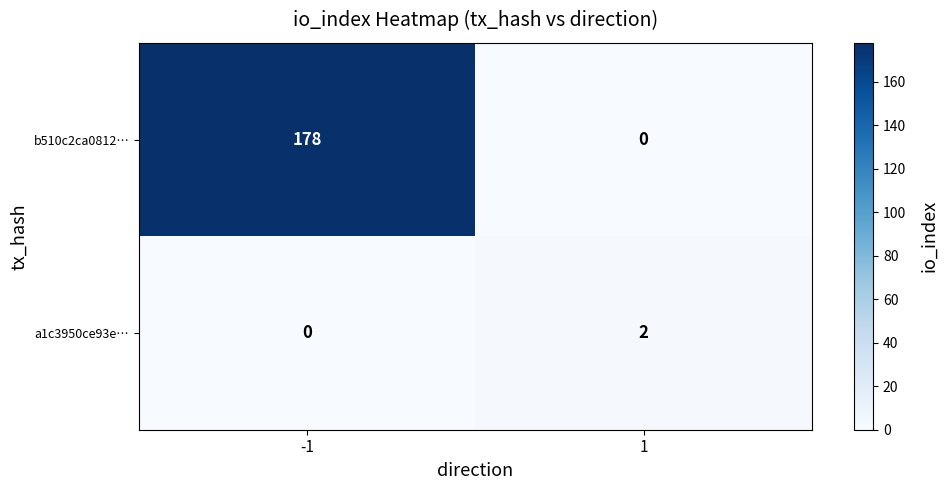

Rank the categories by a1c3950ce93e… value from highest to lowest.

1, -1